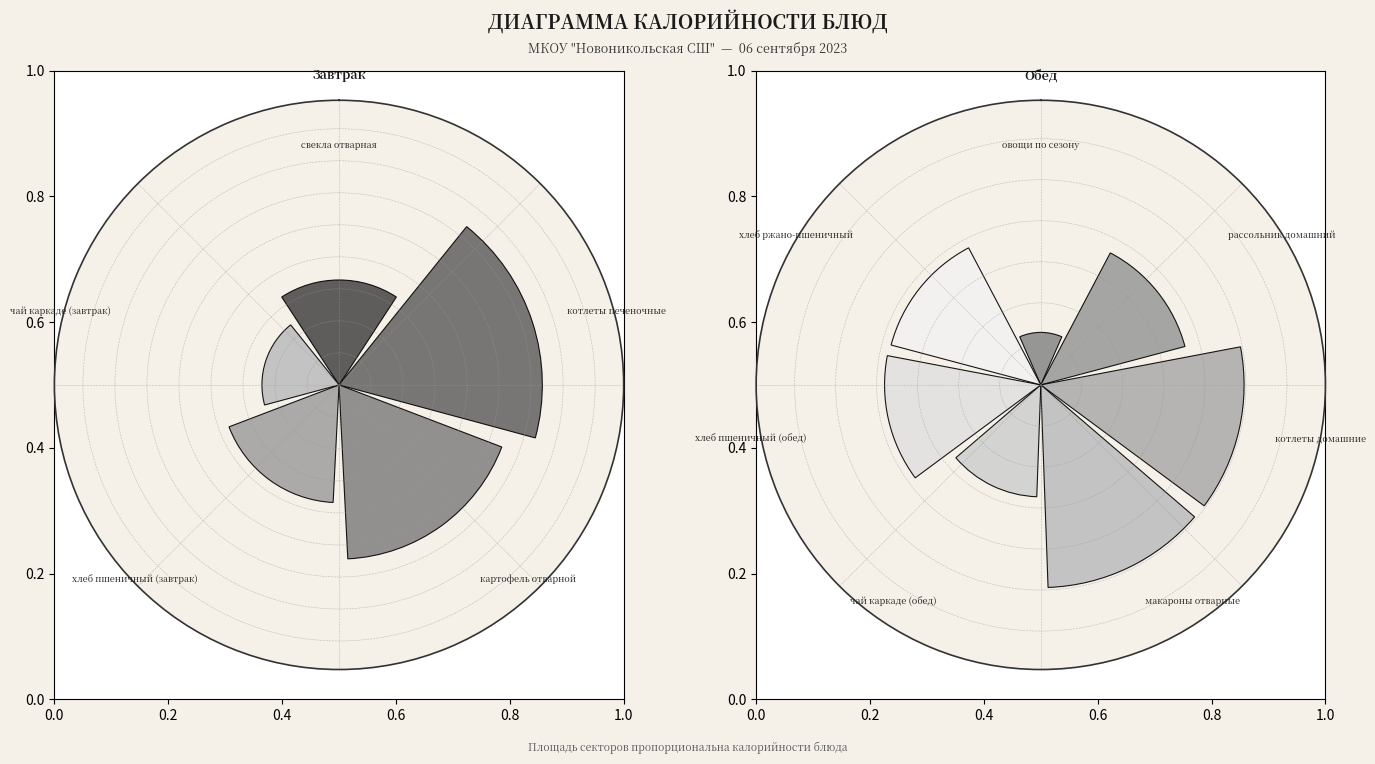

Is it true that свекла отварная is 1% of the pie?

False